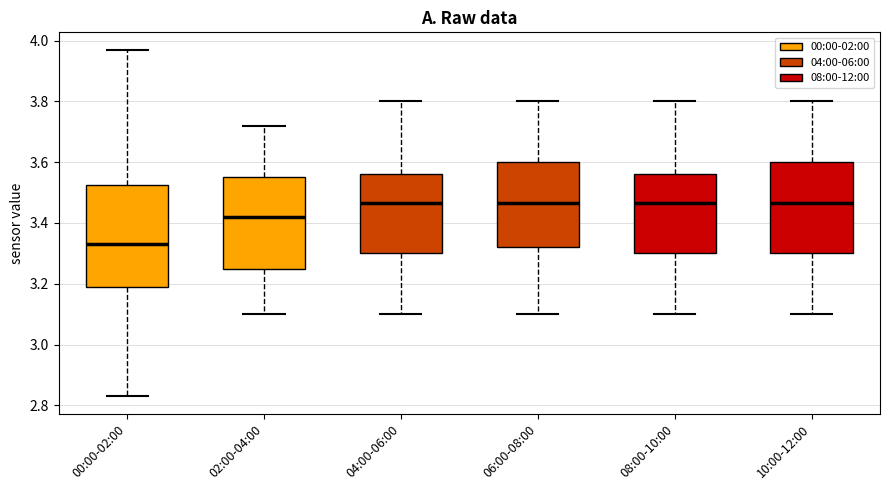

Reading left to right, transcribe this box plot: for each box, give where its median line is, the range the box spans, and where its two whiskers end, as read against the y-axis. The values are not printed on the chart, so give them approximately, as read against the axis.

00:00-02:00: median 3.34, box 3.20 to 3.52, whiskers 2.84 to 3.98
02:00-04:00: median 3.42, box 3.26 to 3.56, whiskers 3.10 to 3.72
04:00-06:00: median 3.46, box 3.30 to 3.56, whiskers 3.10 to 3.80
06:00-08:00: median 3.46, box 3.32 to 3.60, whiskers 3.10 to 3.80
08:00-10:00: median 3.46, box 3.30 to 3.56, whiskers 3.10 to 3.80
10:00-12:00: median 3.46, box 3.30 to 3.60, whiskers 3.10 to 3.80